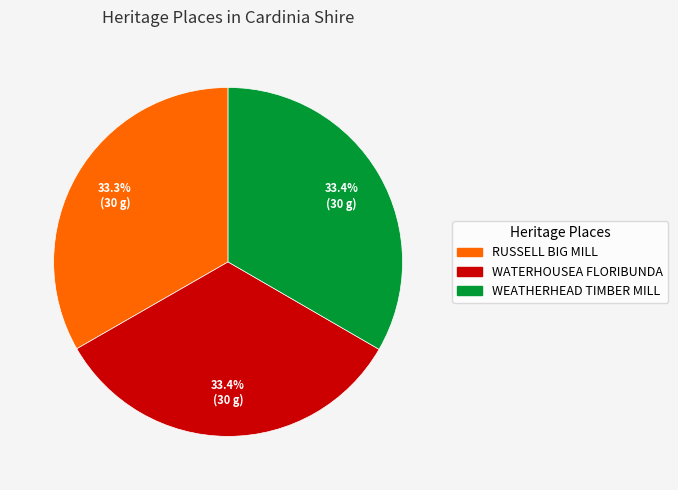

Does WATERHOUSEA FLORIBUNDA represent more than half of the total?

No